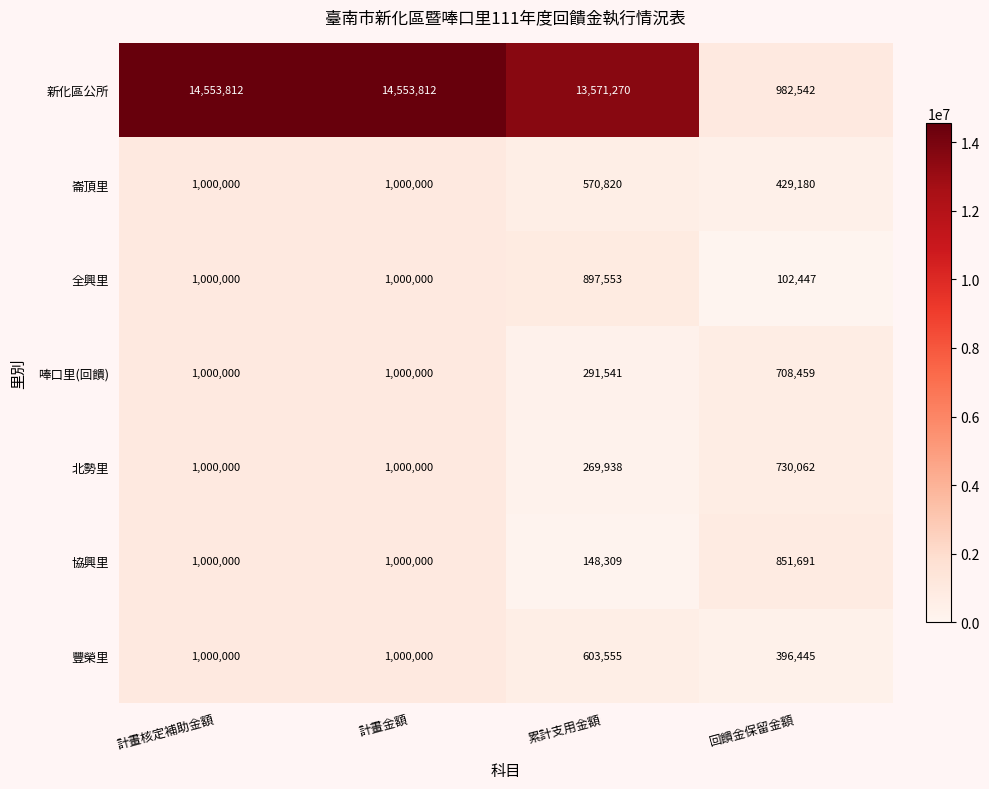

What is the sum of all 崙頂里 values?

3000000